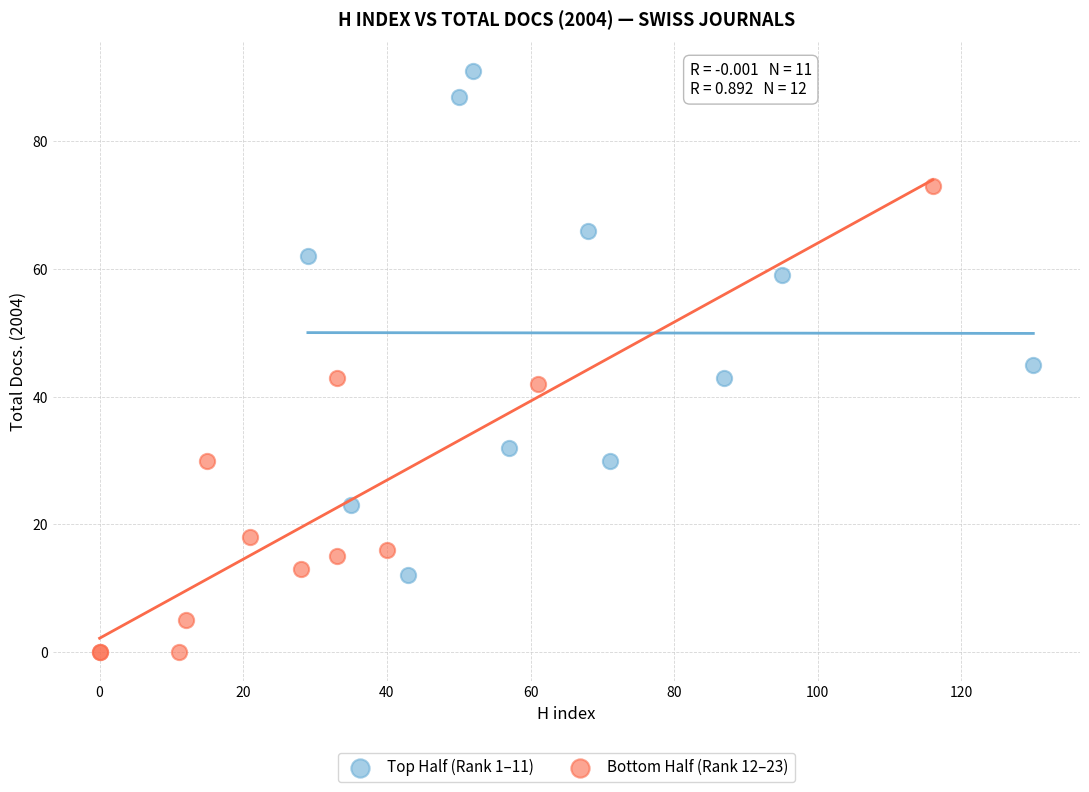

Which series contains the lowest Y value?

Bottom Half (Rank 12–23)